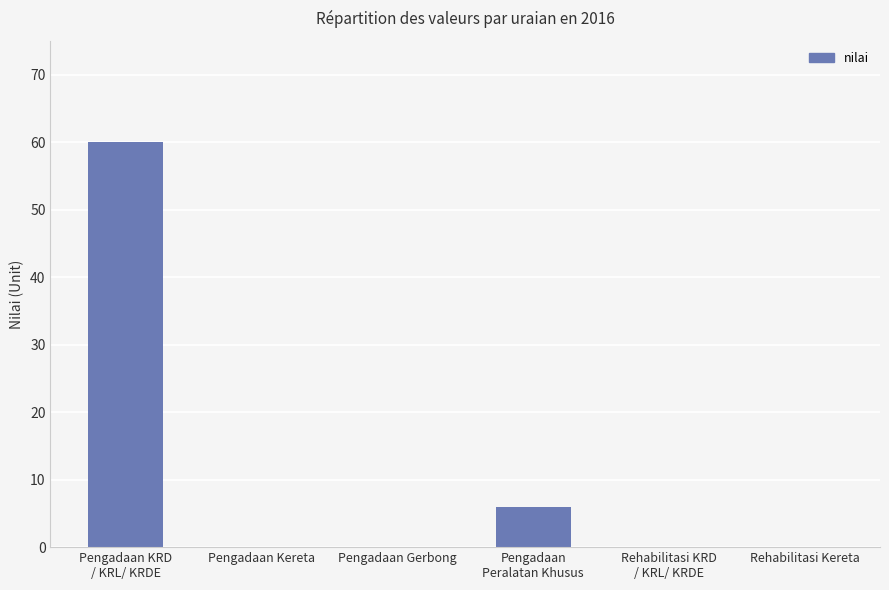

What is the maximum value shown in the chart?

60